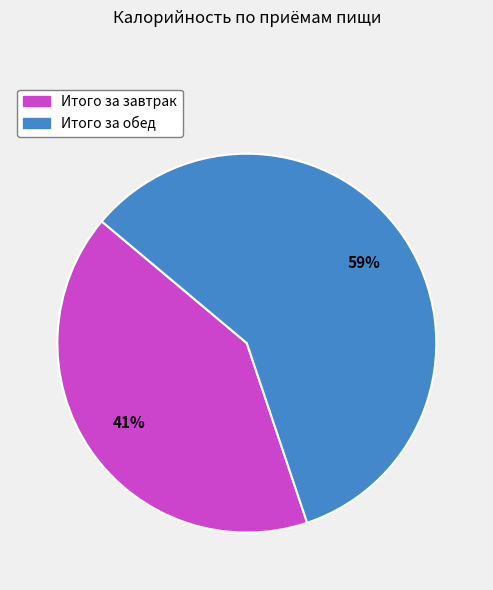

Is the sum of Итого за обед and Итого за завтрак greater than half?

Yes